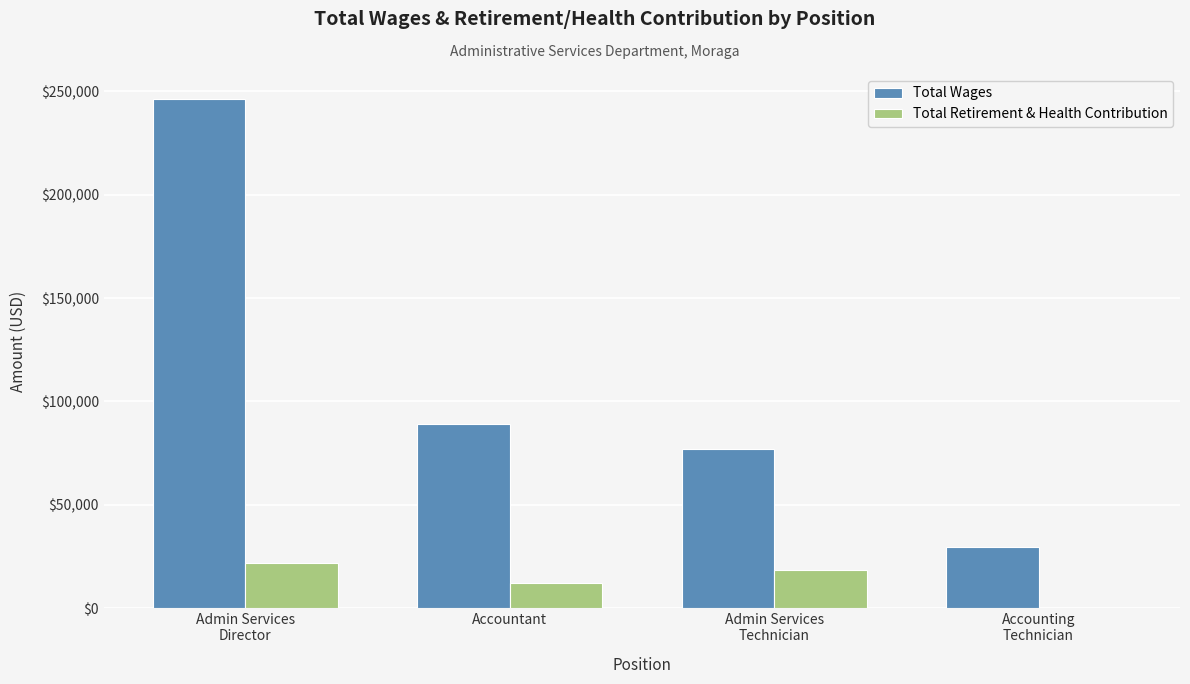

What is the maximum value shown in the chart?

246148